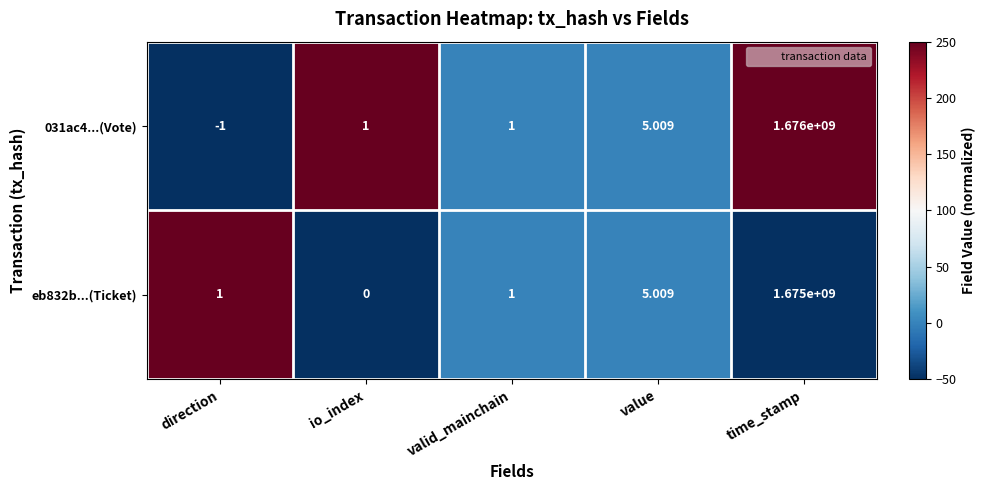

How many series are shown in this chart?

2